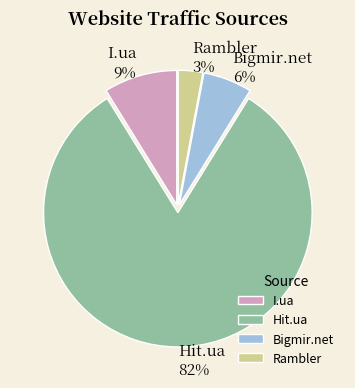

The I.ua slice represents 22% of the pie. True or false?

False